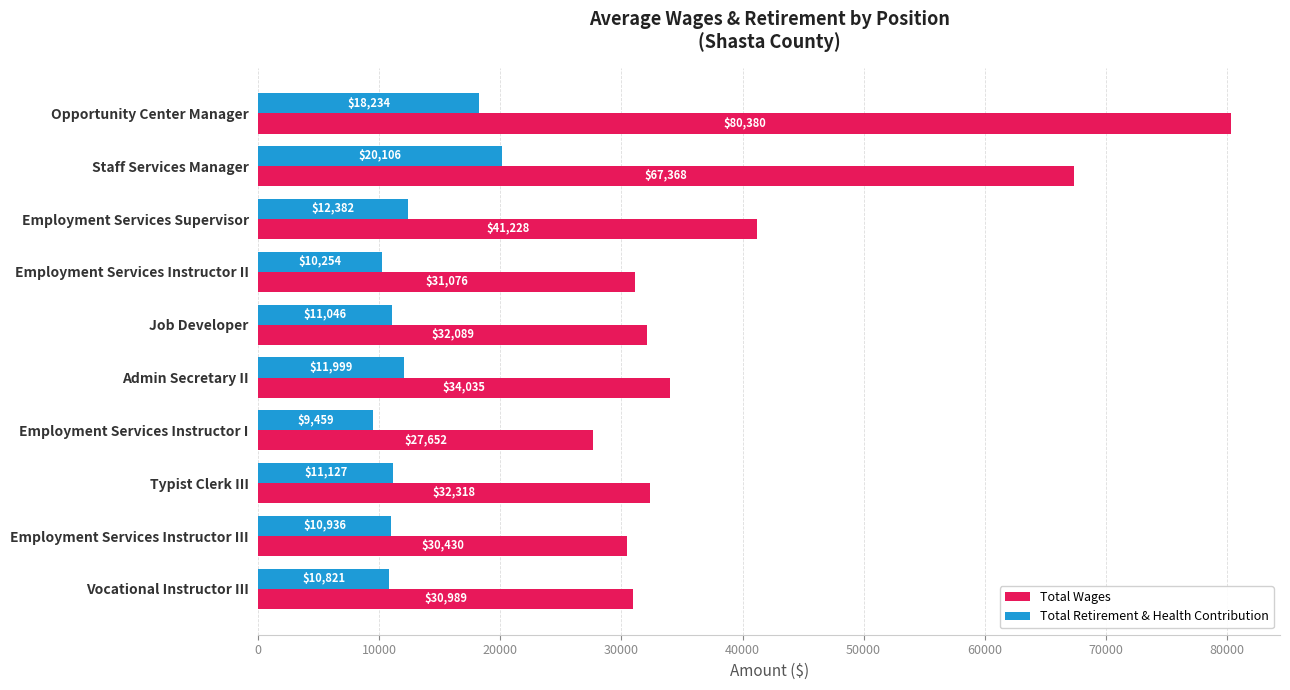

List the labels in order of Total Wages value, smallest first.

Employment Services Instructor I, Employment Services Instructor III, Vocational Instructor III, Employment Services Instructor II, Job Developer, Typist Clerk III, Admin Secretary II, Employment Services Supervisor, Staff Services Manager, Opportunity Center Manager